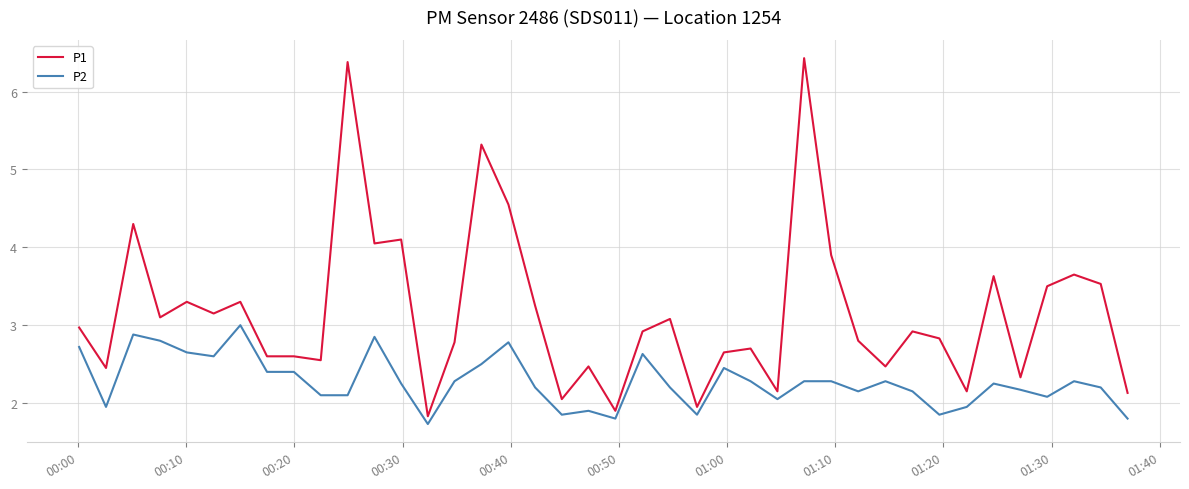

What is the difference between the maximum and minimum values in the P1 series?

4.6